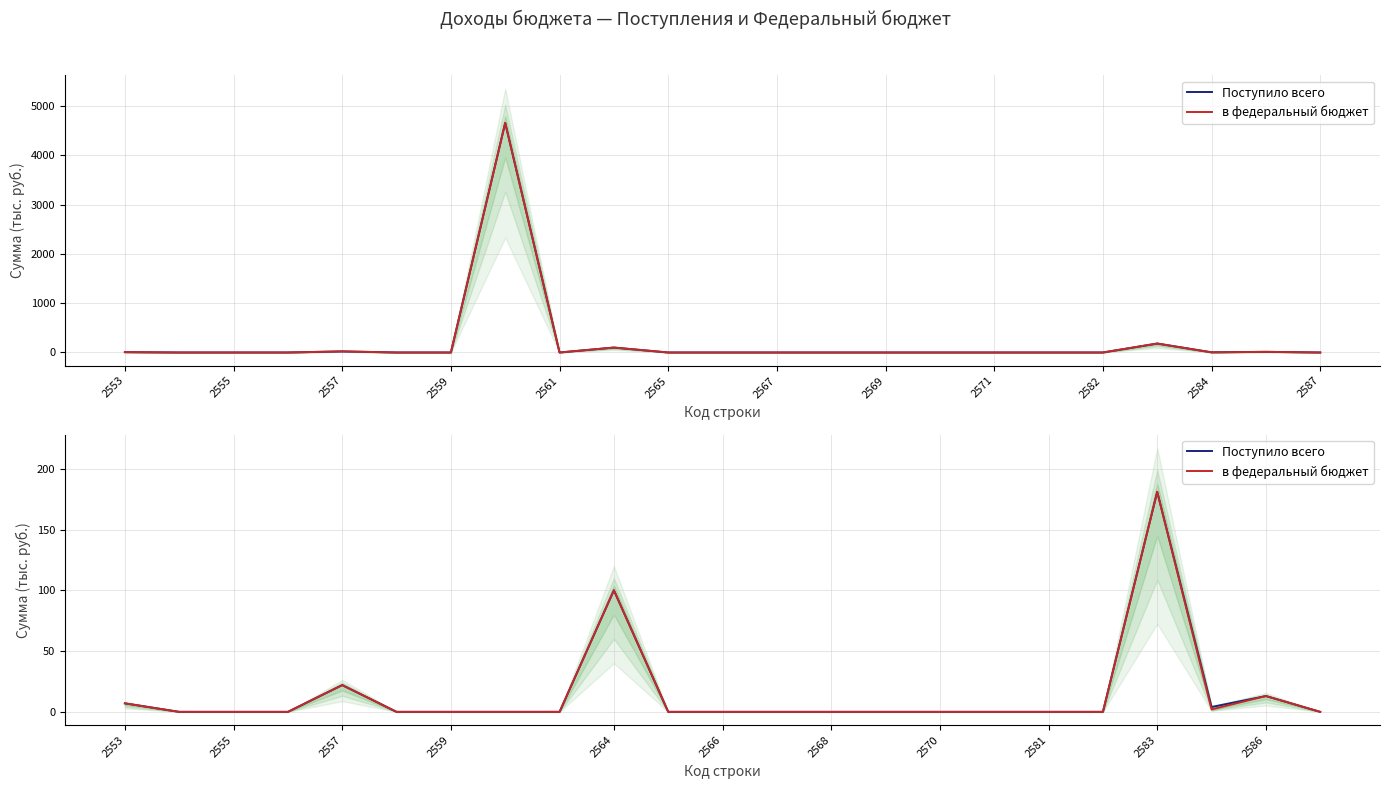

At which label does Поступило всего reach its minimum?

2555